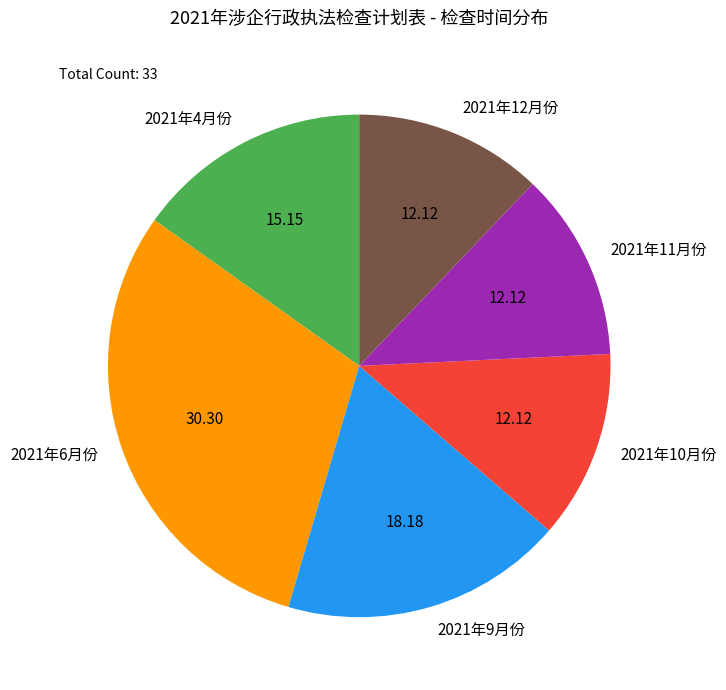

Is the sum of 2021年9月份 and 2021年10月份 greater than half?

No